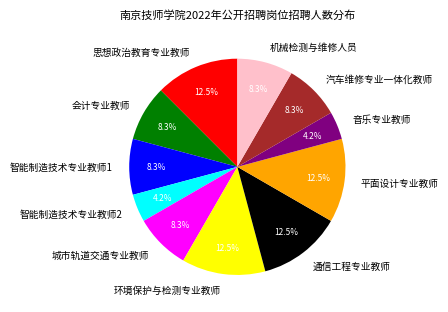

How many slices are in this pie chart?

11